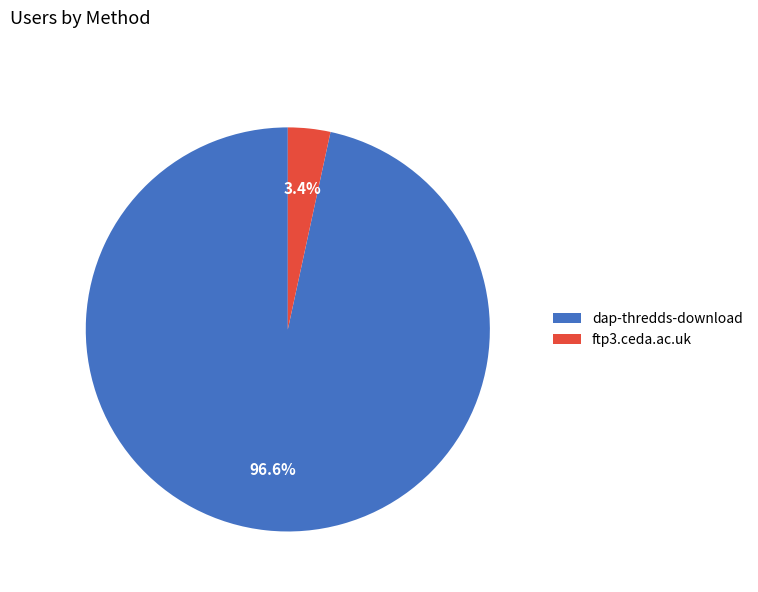

How many segments does this pie chart have?

2